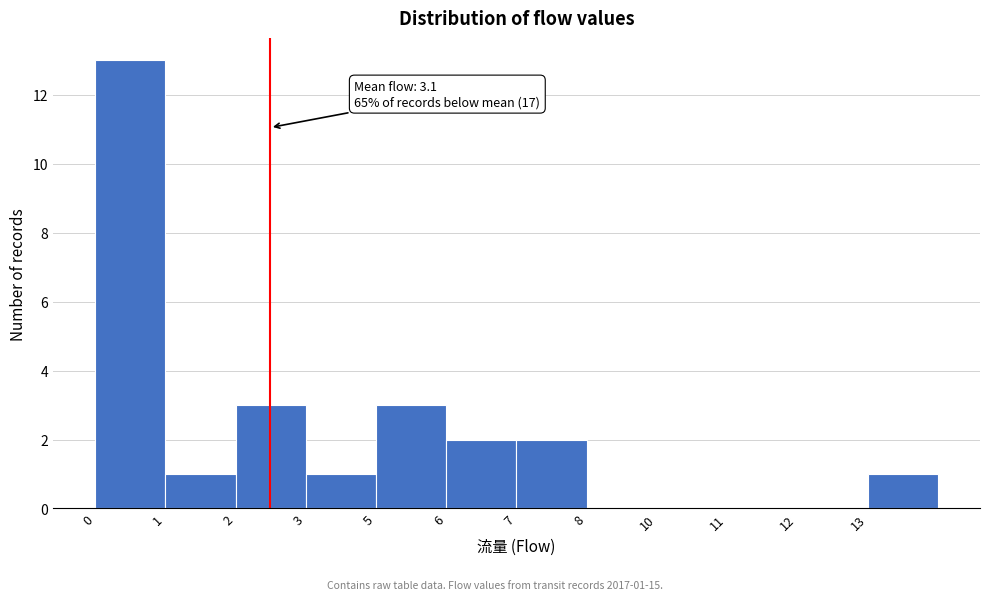

Reading left to right, what are all the values shown in this chart?

0=13	1=1	2=3	3=1	5=3	6=2	7=2	8=0	10=0	11=0	12=0	13=1